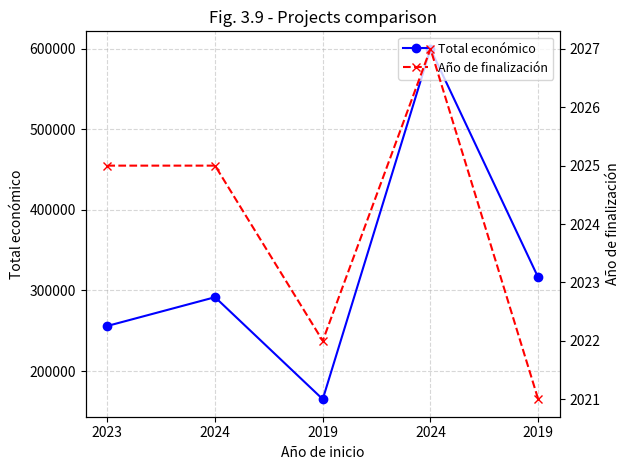

What is the minimum value for Total económico?

164995